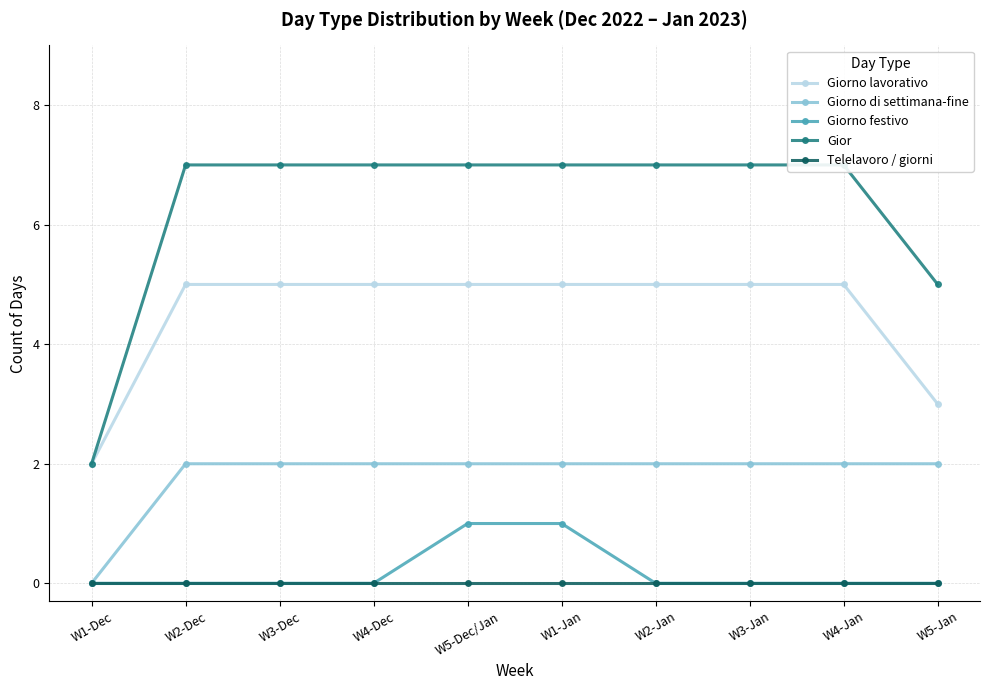

Count the Giorno lavorativo values in the range 5 to 6.

8